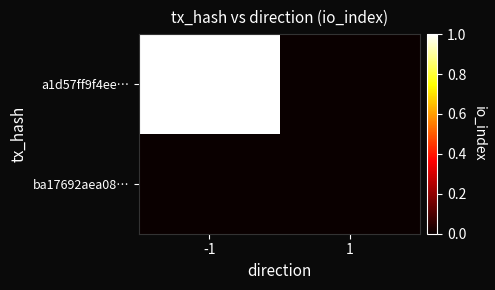

What is the total value across all series at -1?

1